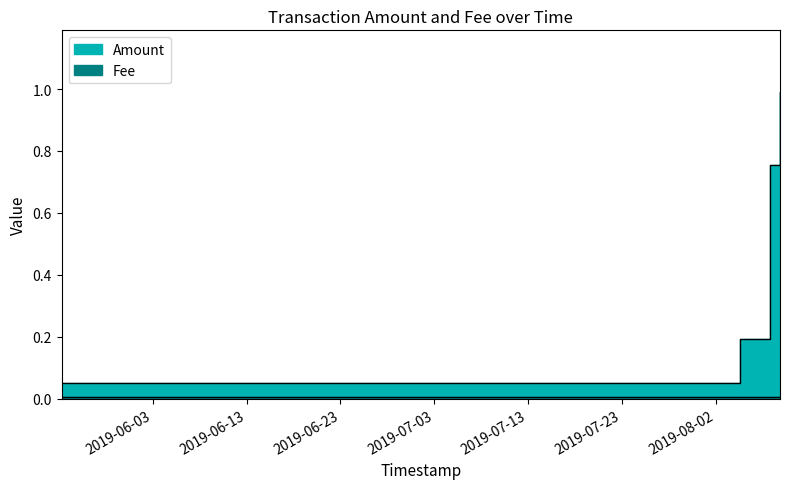

Rank the categories by value from highest to lowest.

2019-08-08 20:24:15, 2019-08-07 18:55:40, 2019-08-04 13:13:21, 2019-05-24 06:52:03